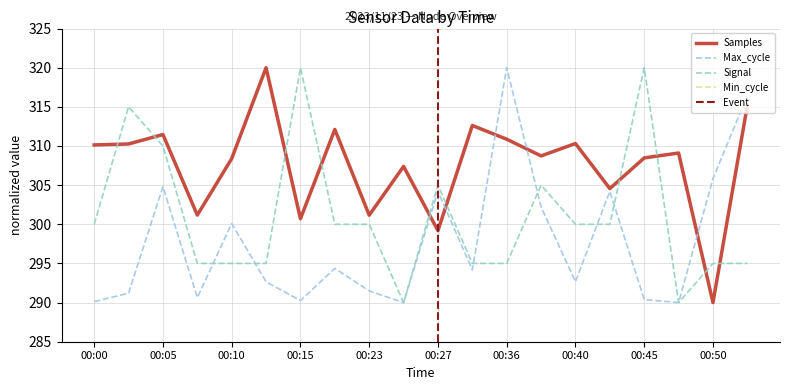

How many distinct data groups are displayed?

3